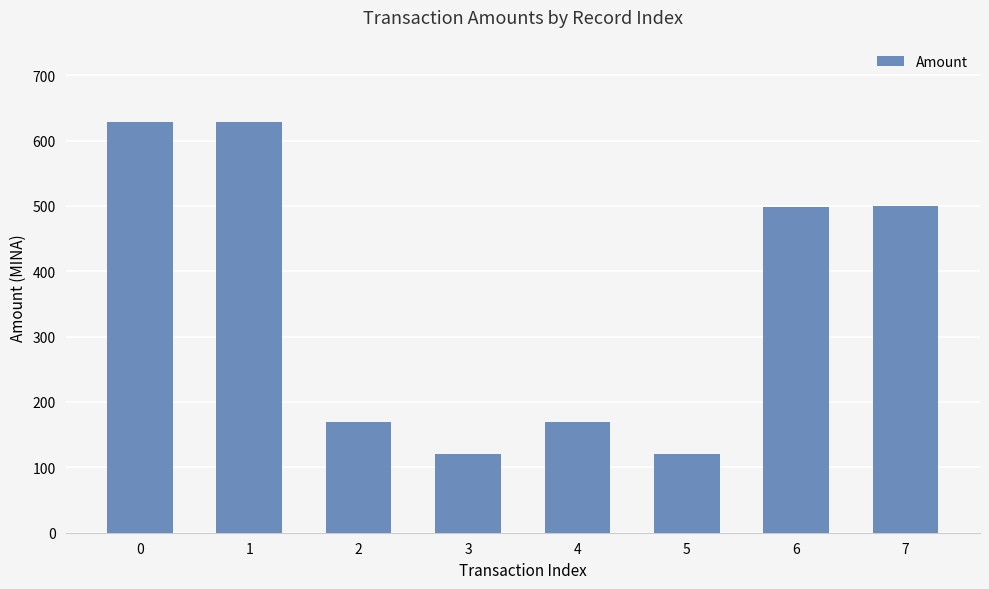

What is the value of the 3rd bar from the left?

169.8